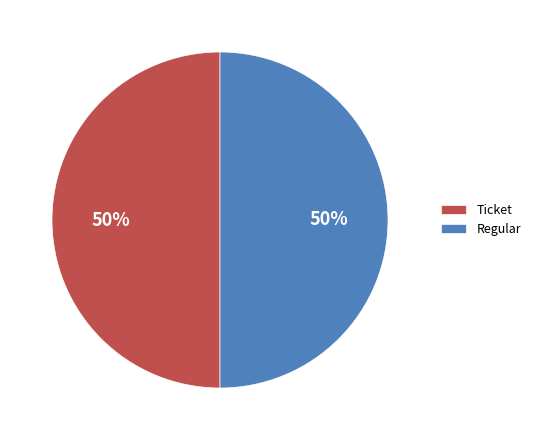

How many segments does this pie chart have?

2